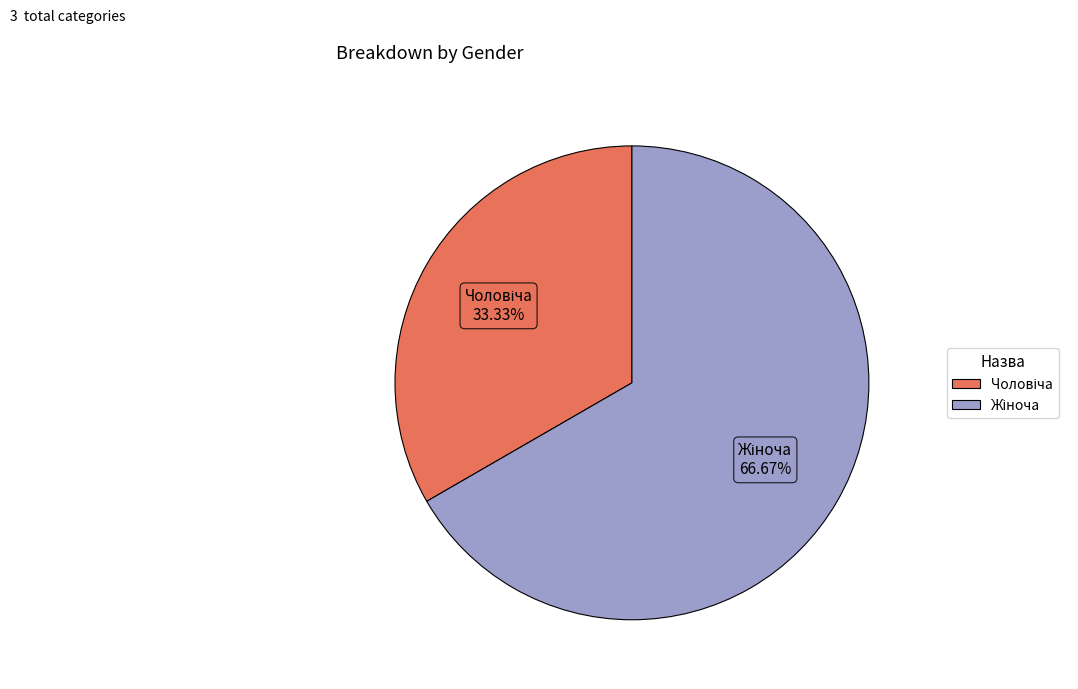

Is there any slice that represents more than half of the pie?

Yes